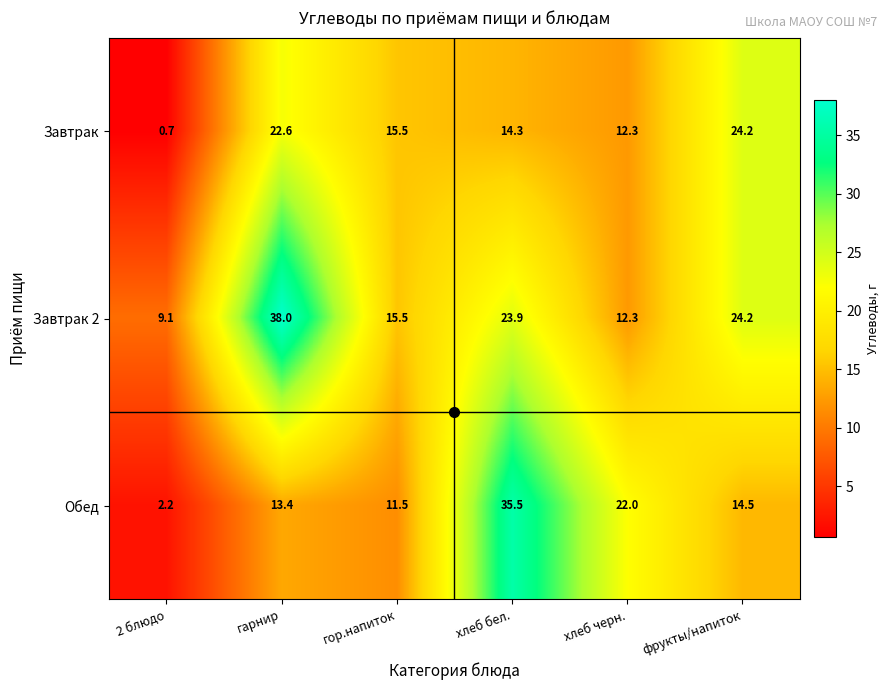

What value does the Завтрак series have at 2 блюдо?

0.7